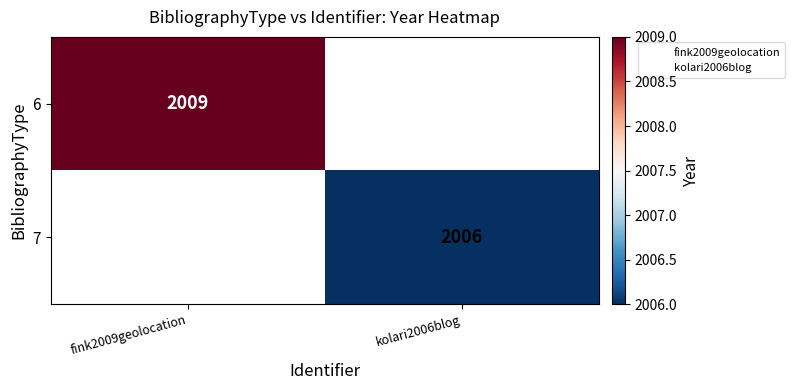

At how many categories does at least one series exceed 2006?

1